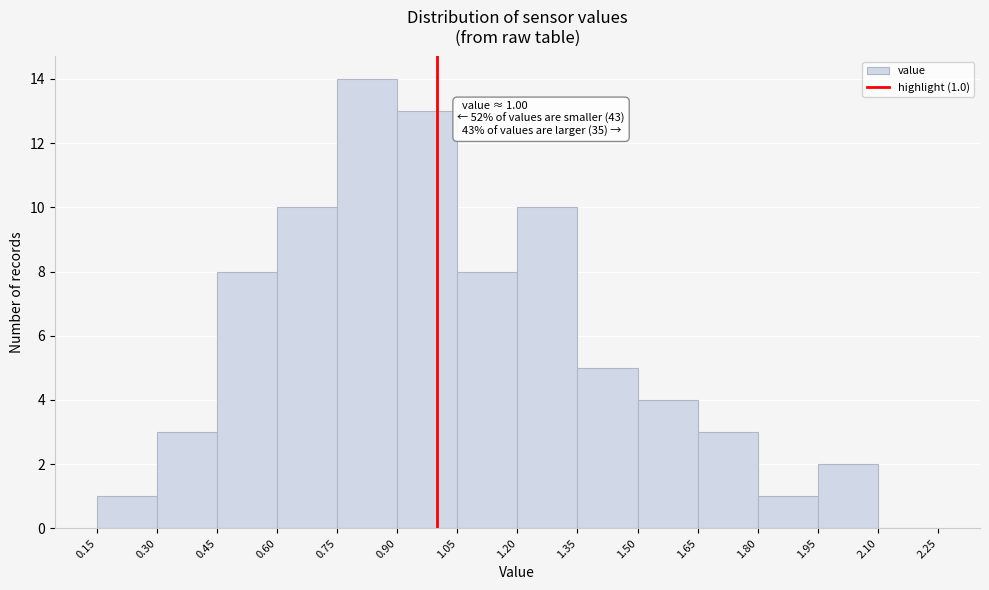

Over which range of the x-axis is the bar tallest?

0.75 to 0.90